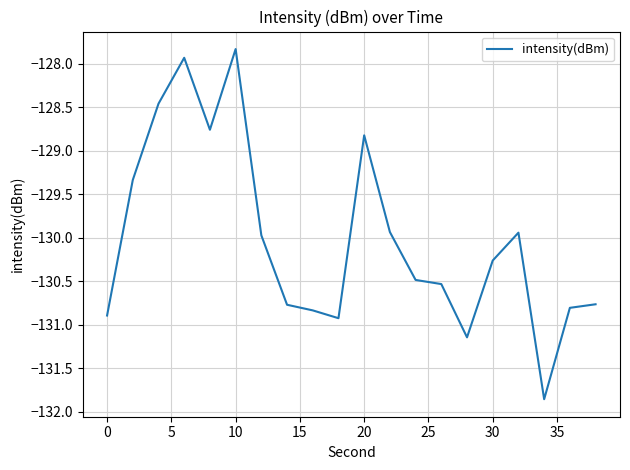

What is the maximum value shown in the chart?

-127.8